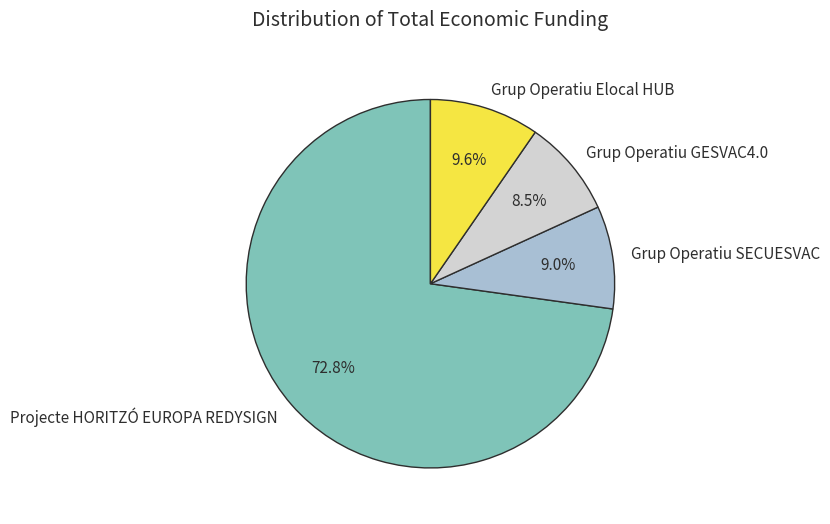

What is the largest slice in the pie chart?

Projecte HORITZÓ EUROPA REDYSIGN